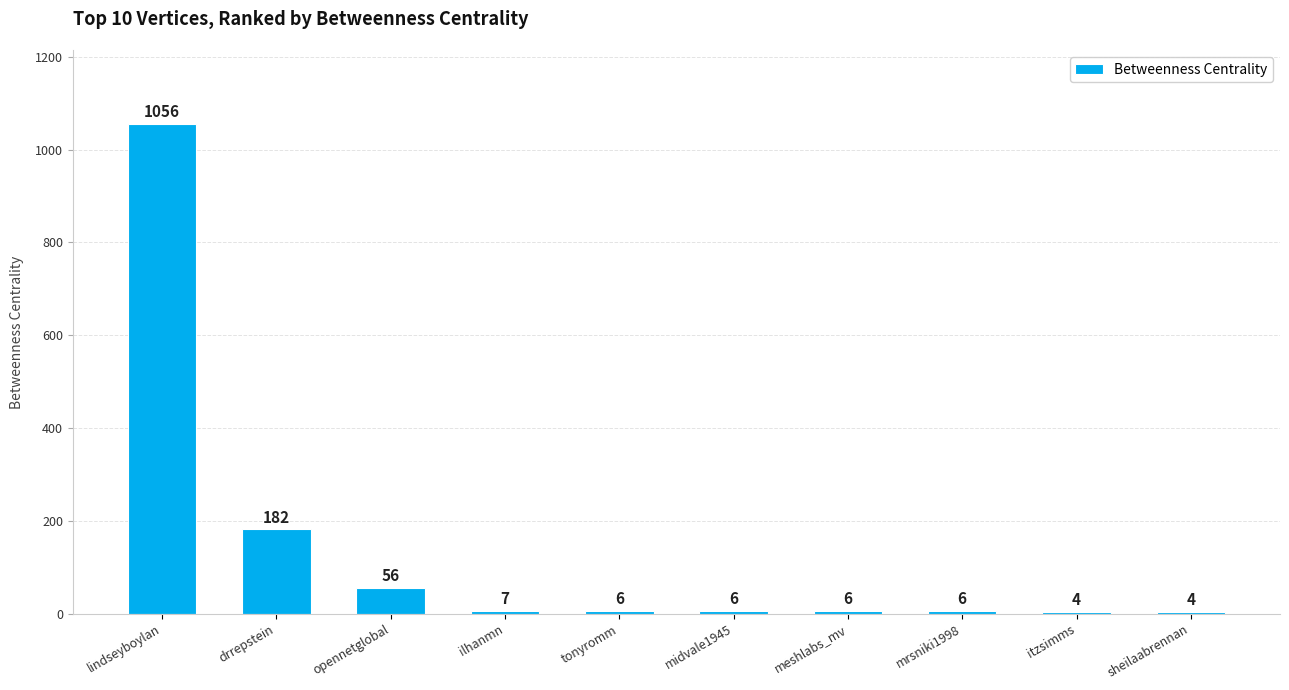

Read the value at opennetglobal, to the nearest 10.

60